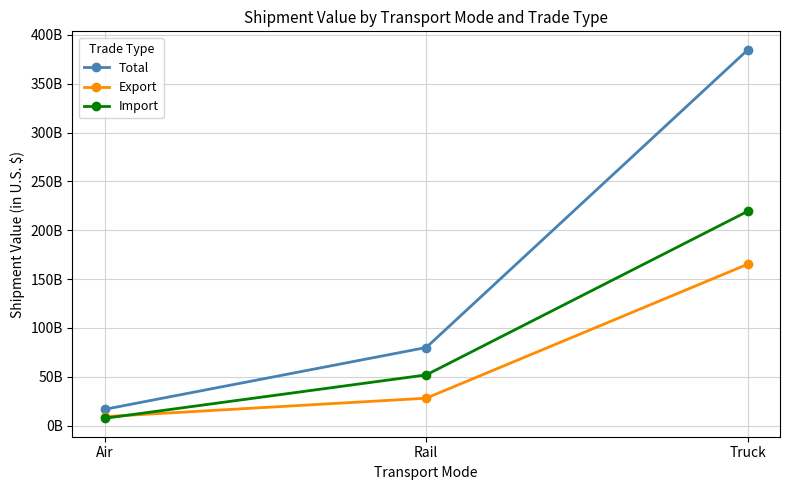

What is the average value of the Export series?

67502216902